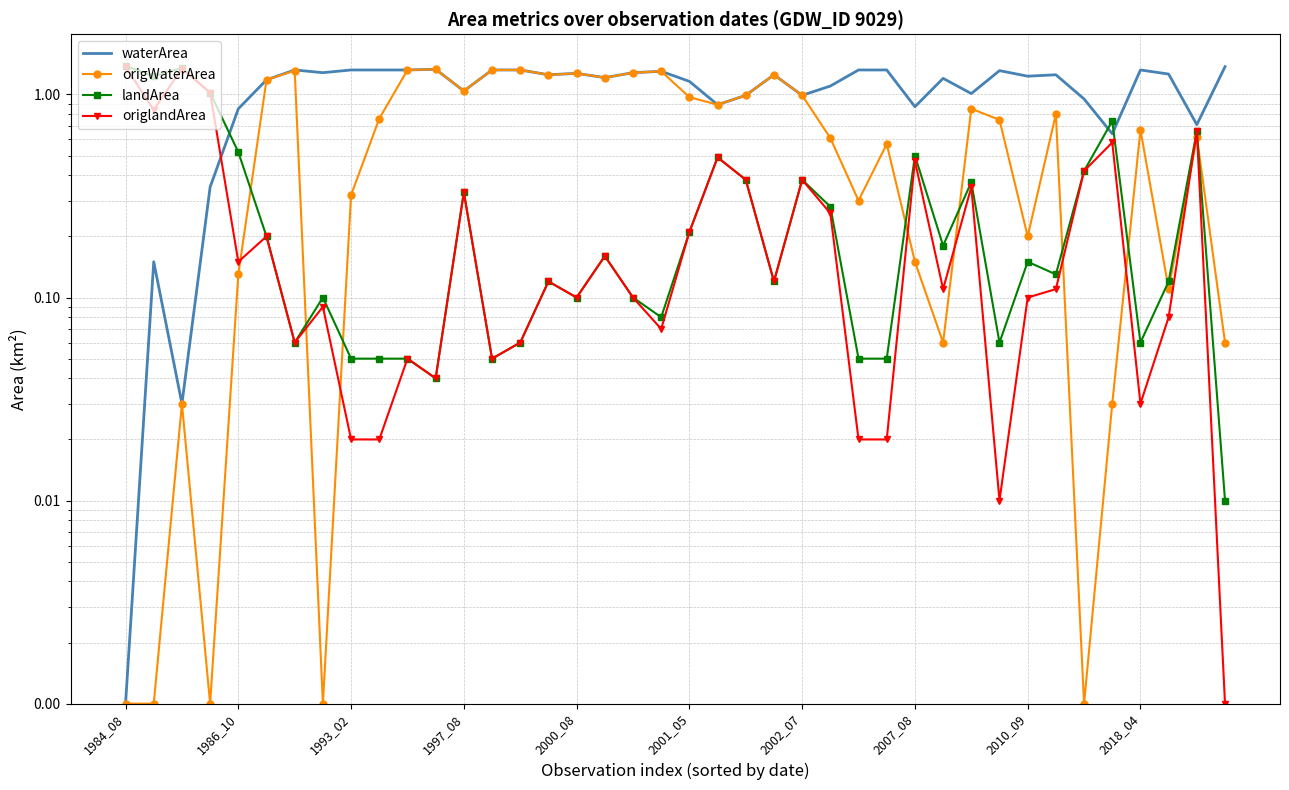

Which series changed the most between 23 and 36?

origWaterArea